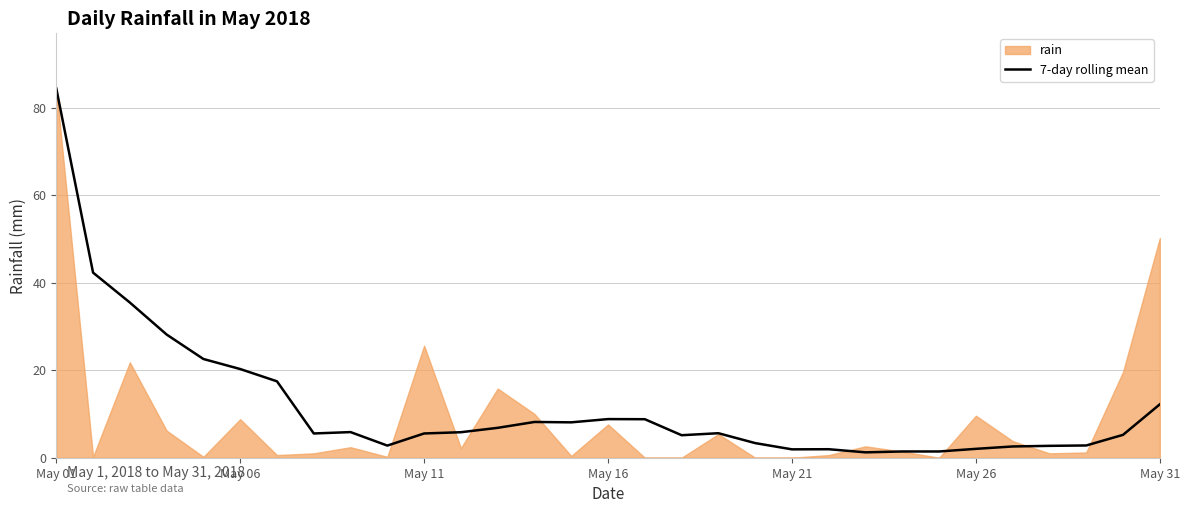

How many lines are shown in the chart?

1